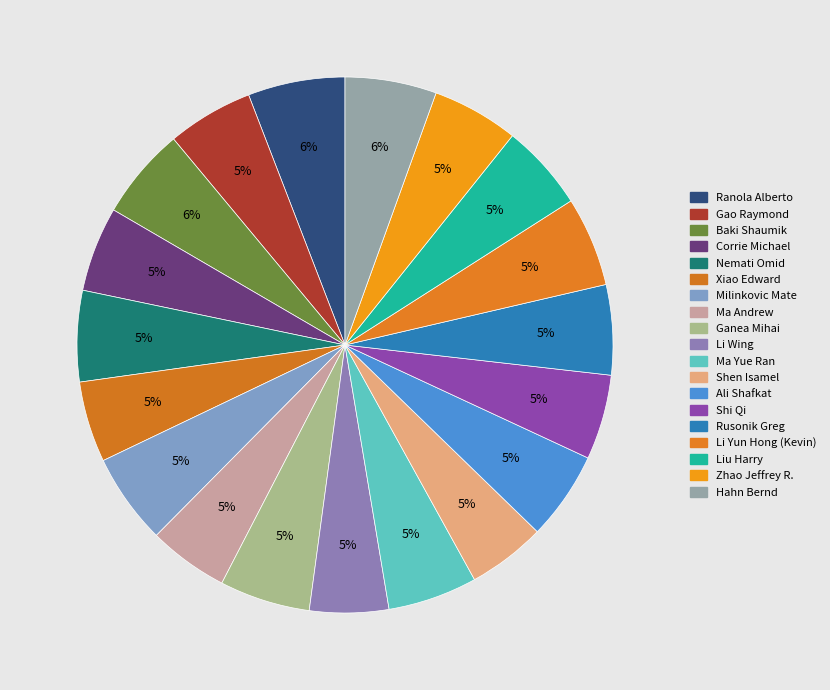

Does any single category account for the majority?

No